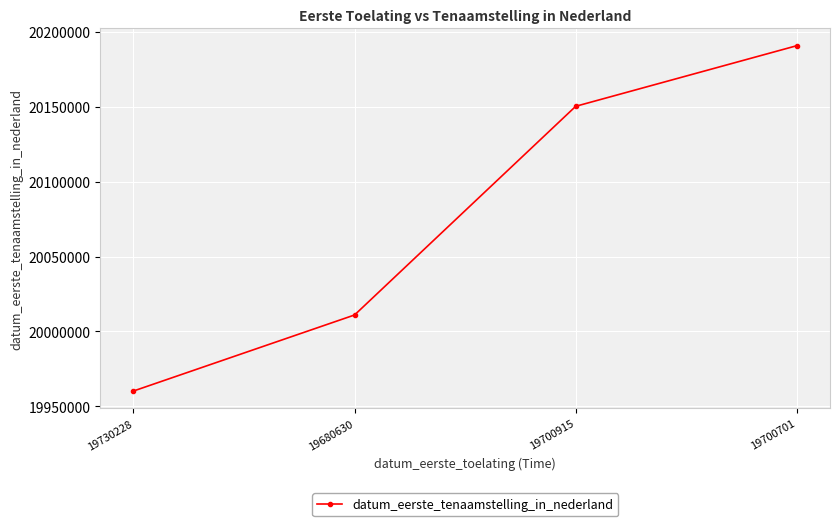

List the labels in order of value, smallest first.

19730228, 19680630, 19700915, 19700701